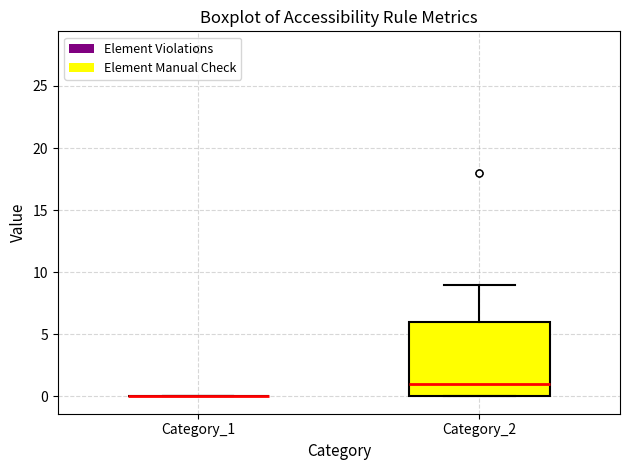

Reading left to right, read every box against the y-axis: the position of its median line, the range the box covers, and the ends of its whiskers. The values are not printed on the chart, so give them approximately, as read against the axis.

Category_1: box collapsed to a line at 0, whiskers 0 to 0
Category_2: median 1, box 0 to 6, whiskers 0 to 9